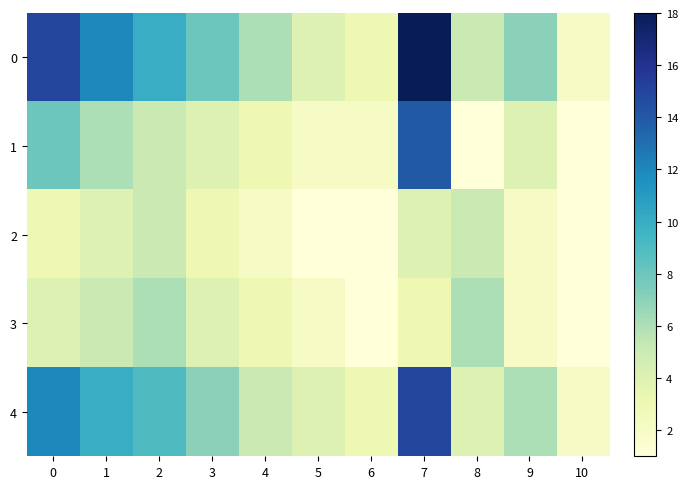

What is the total value across all series at 8?

21